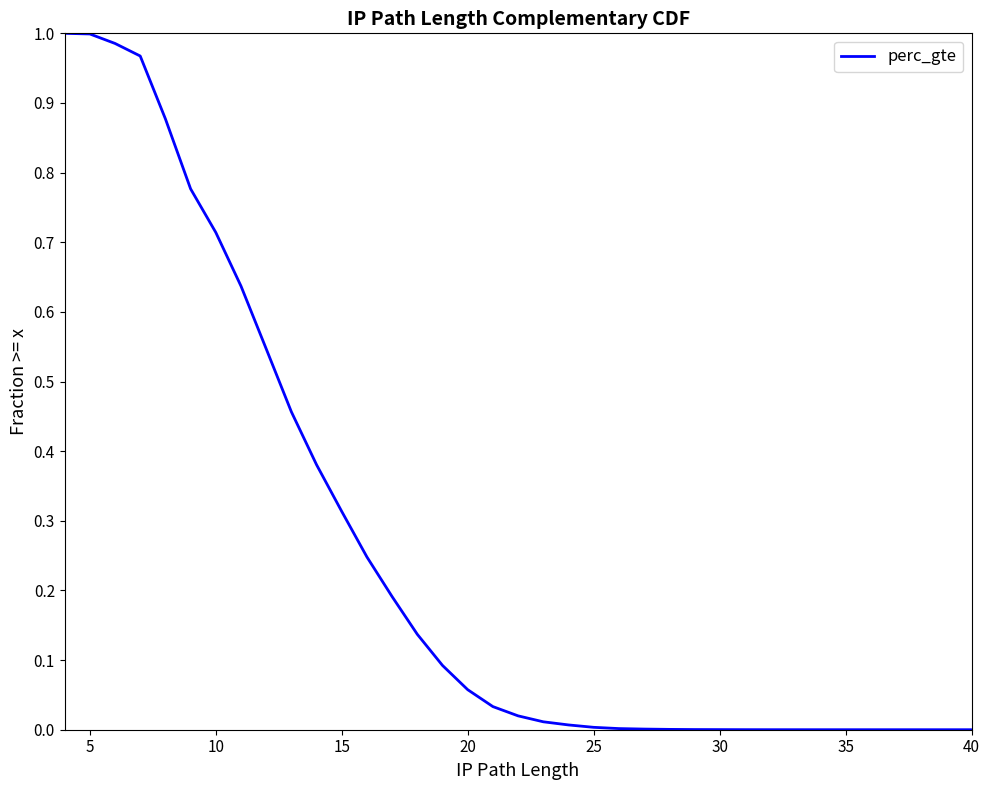

How many distinct data groups are displayed?

1